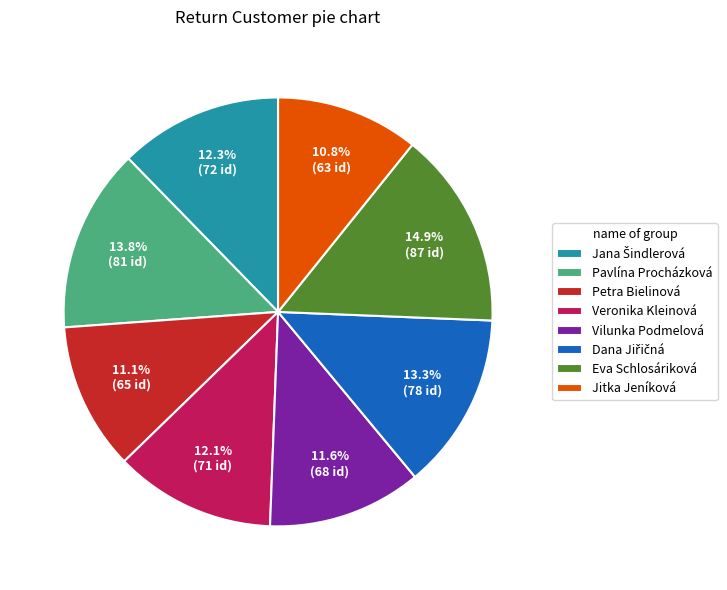

Count the number of slices in the pie.

8